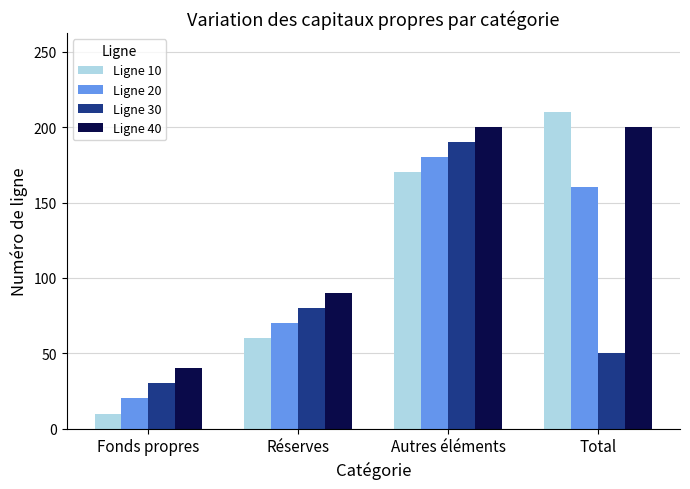

How many bars are there in each group?

4